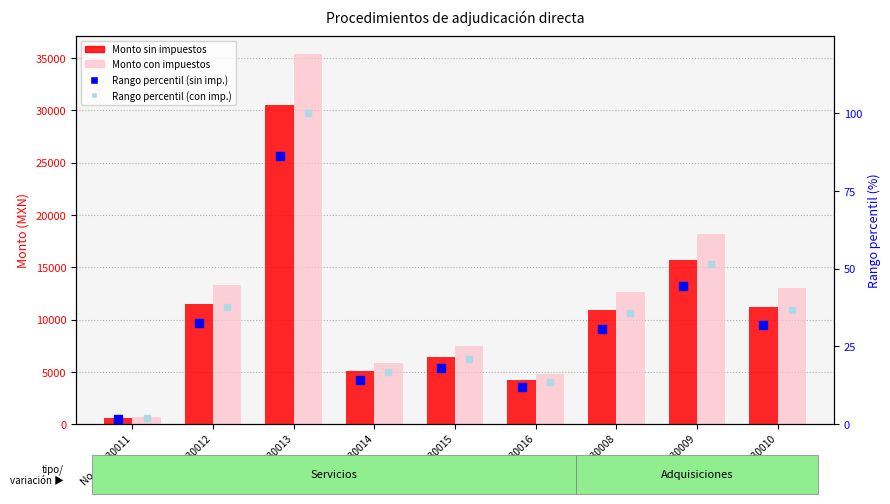

Is the value of Monto con impuestos at No. 20230012 greater than the value of Monto sin impuestos at No. 20230016?

Yes